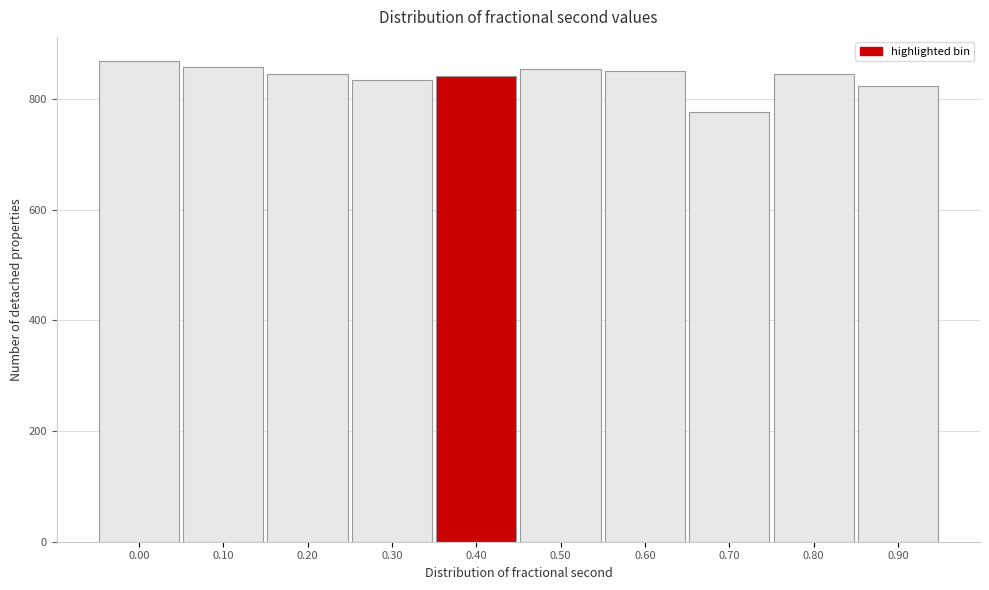

Reading left to right, list all the values displayed in this chart.

0.00=869	0.10=858	0.20=845	0.30=834	0.40=841	0.50=854	0.60=850	0.70=776	0.80=845	0.90=823